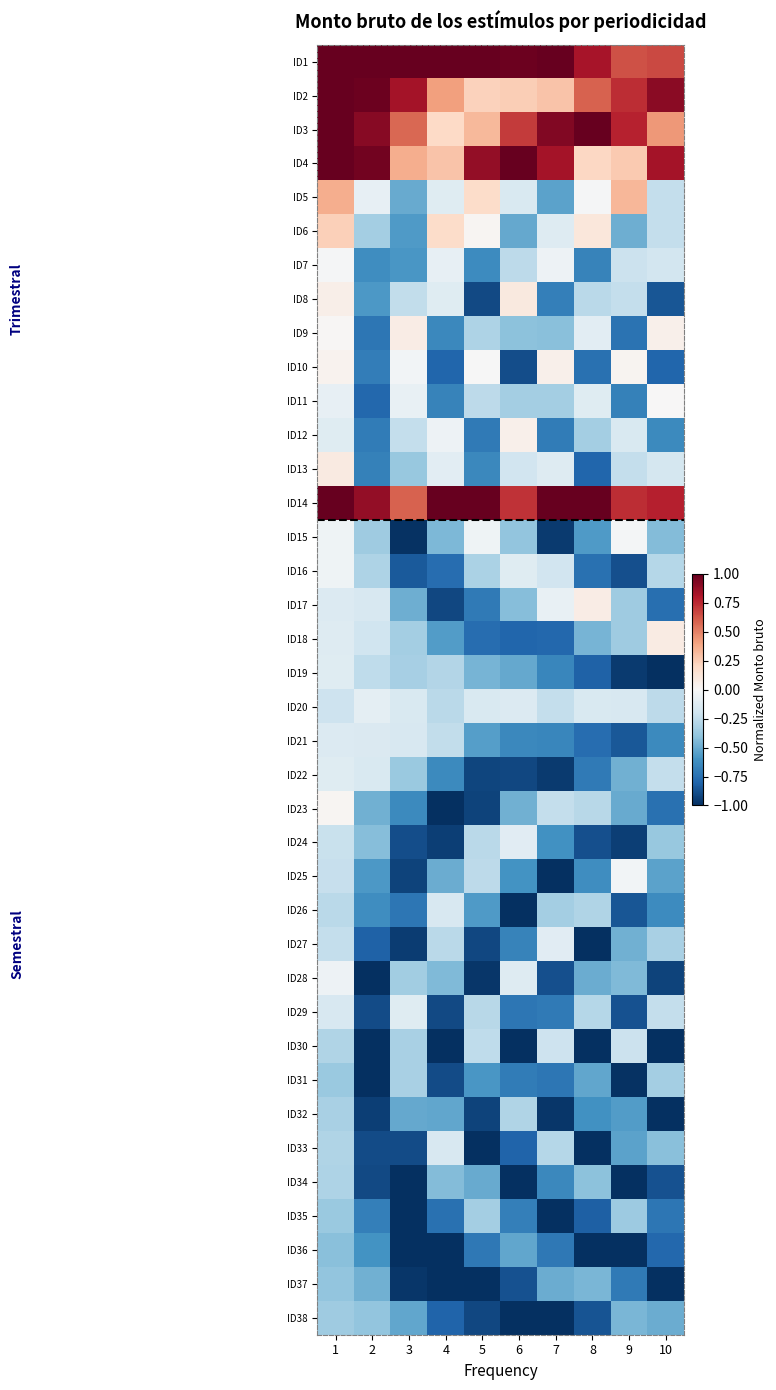

What is the greatest value displayed?

1.0